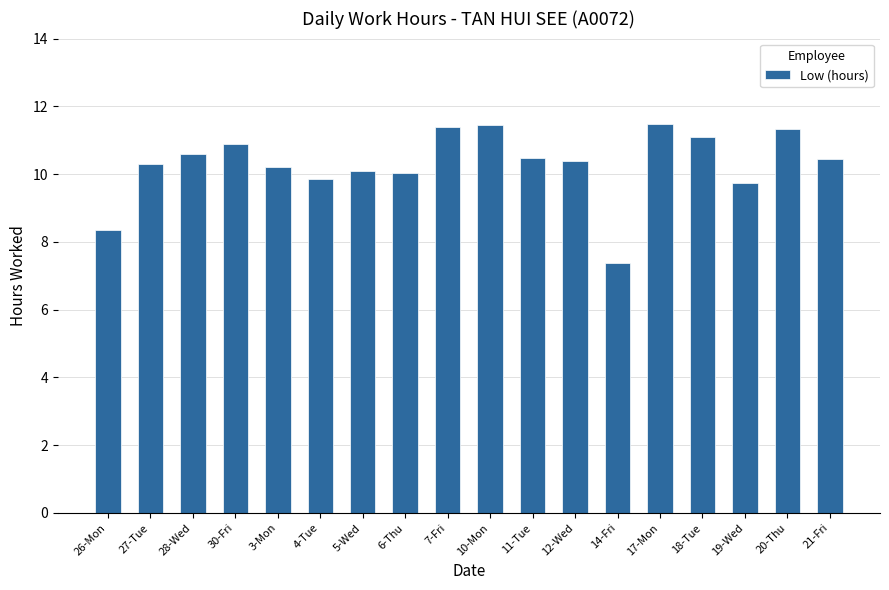

Which label corresponds to the smallest value in the chart?

14-Fri